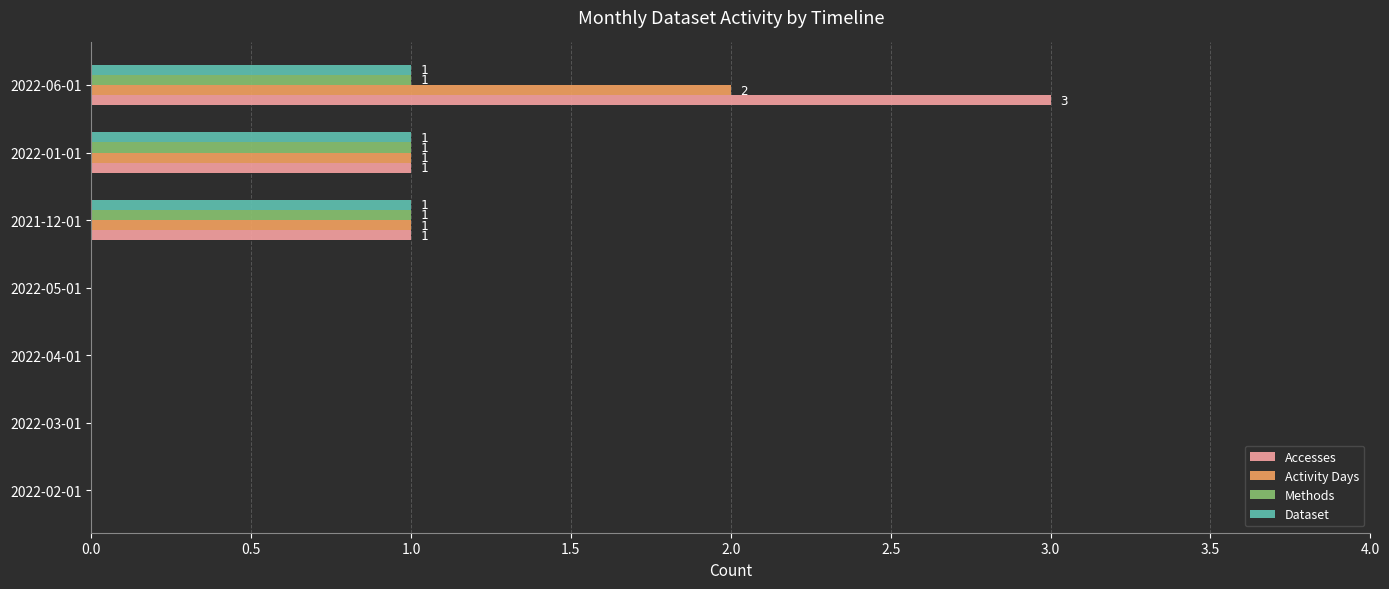

Is it true that Activity Days equals 3 at 2022-06-01?

False